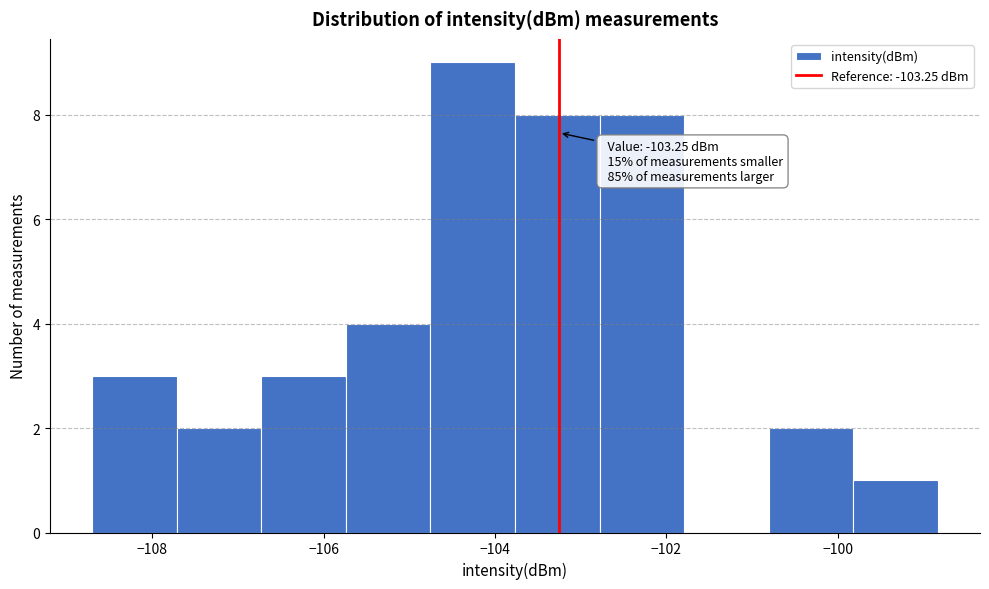

Over which range of the x-axis is the bar tallest?

-104.8 to -103.8